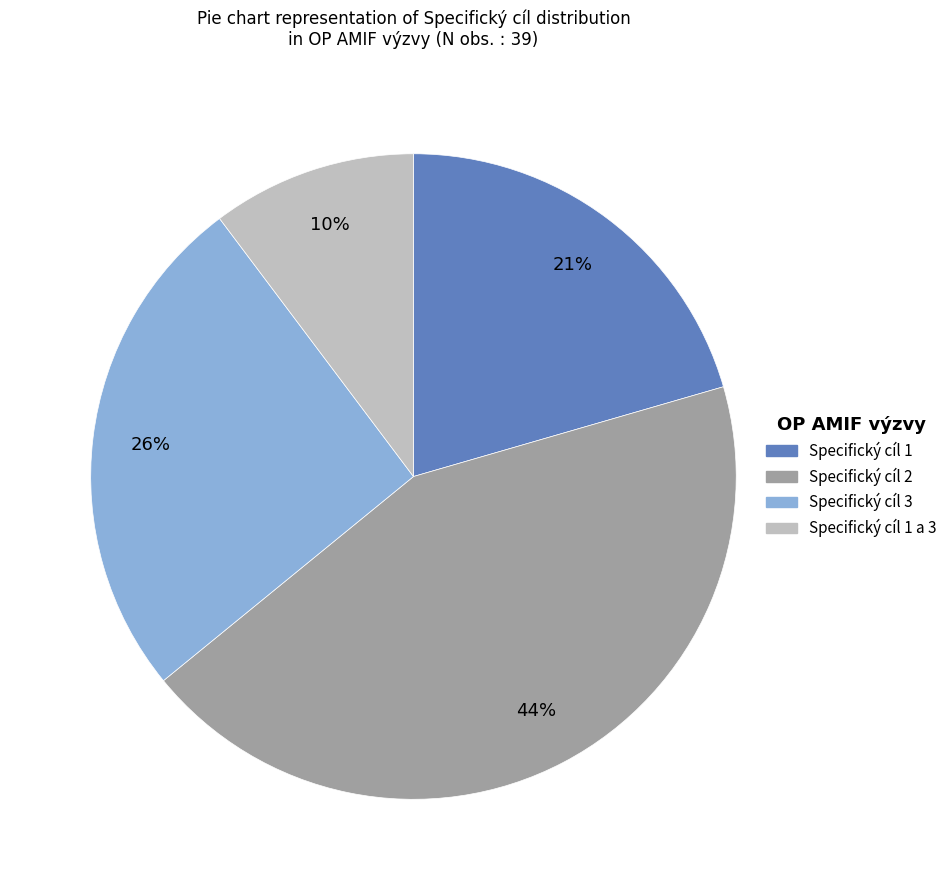

Is the sum of Specifický cíl 1 and Specifický cíl 2 greater than half?

Yes